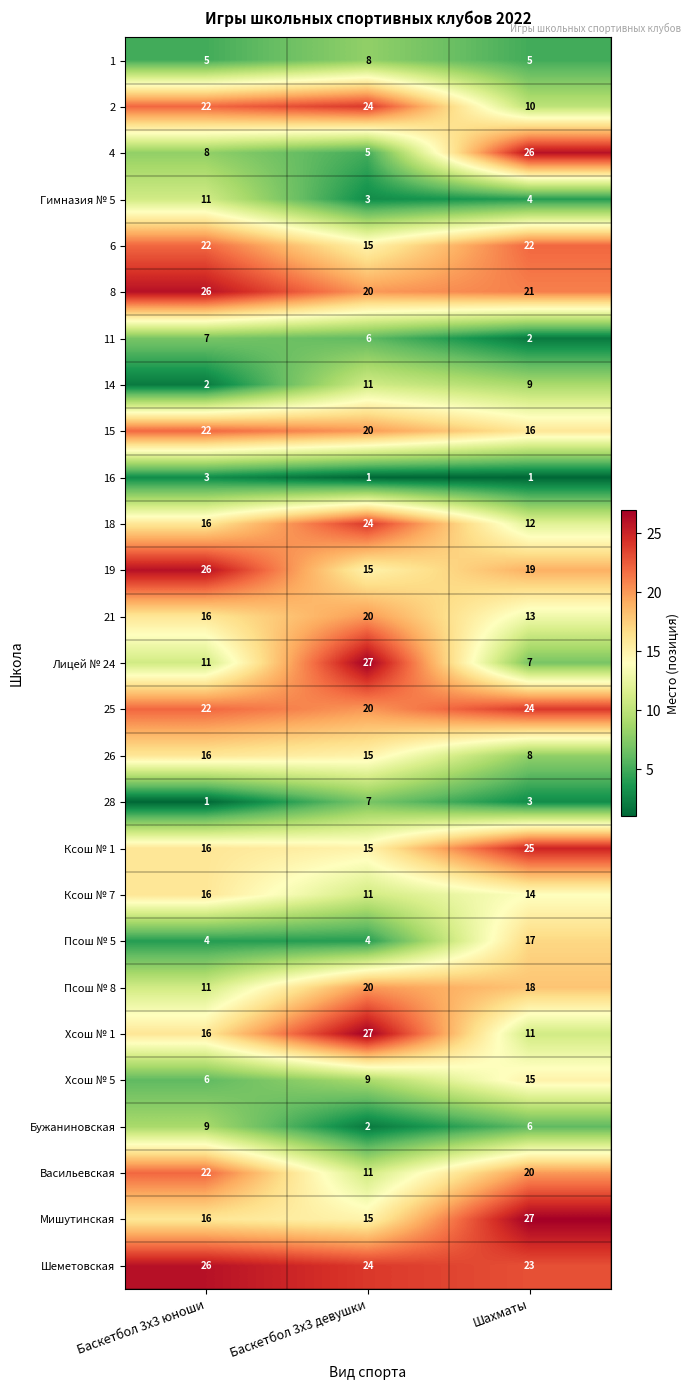

True or false: 15 has a value of 6 at Шахматы.

False